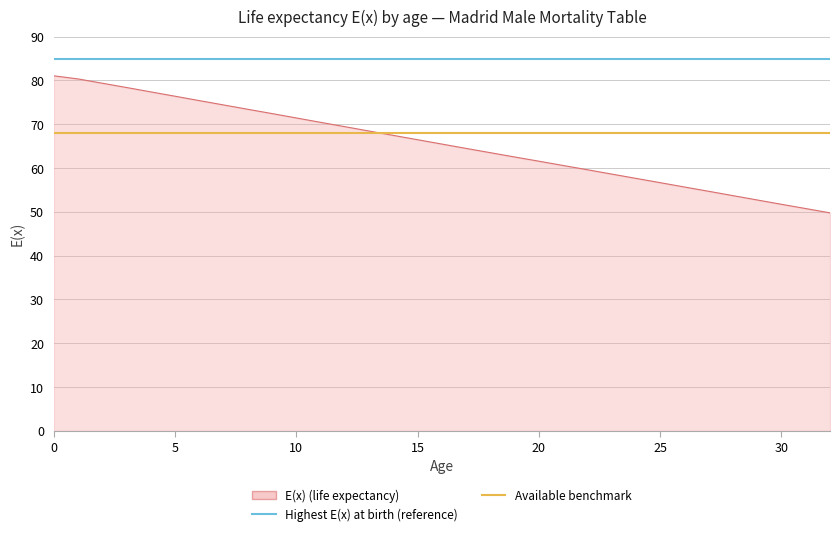

Rank the series by their maximum value, from highest to lowest.

Highest E(x) at birth (reference), E(x) (life expectancy), Available benchmark